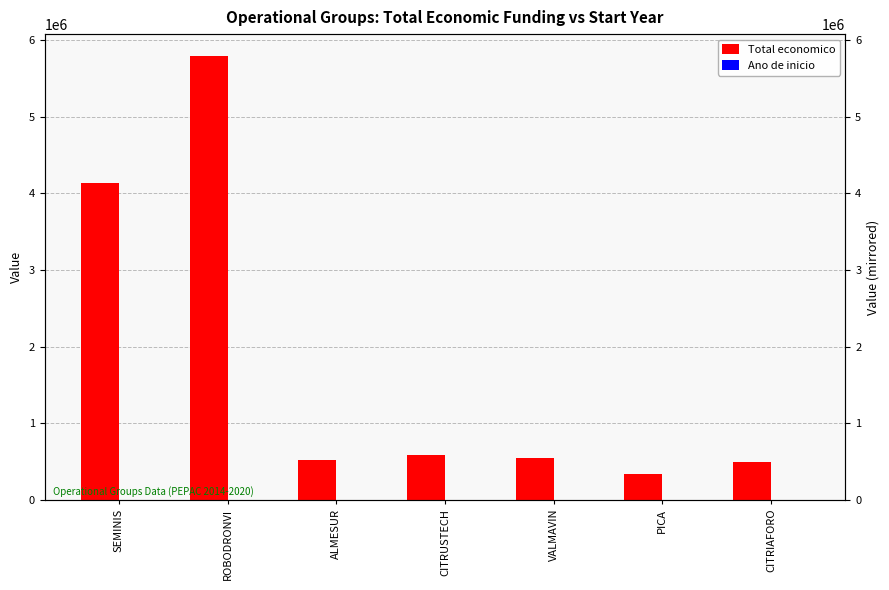

What is the value of the Ano de inicio bar at the 5th from the left?

2018